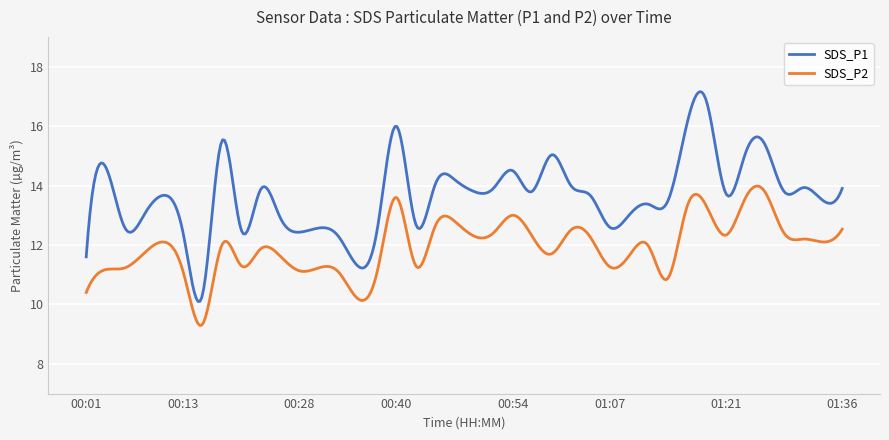

What is the difference between the maximum and minimum values in the SDS_P1 series?

7.1